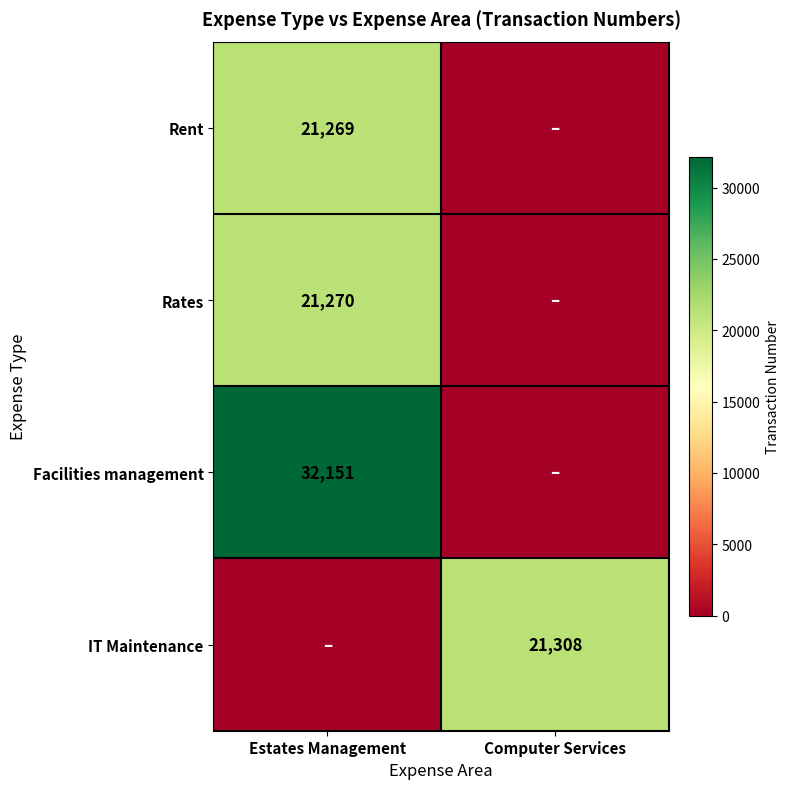

Is the value of Rates at Estates Management greater than the value of IT Maintenance at Computer Services?

No